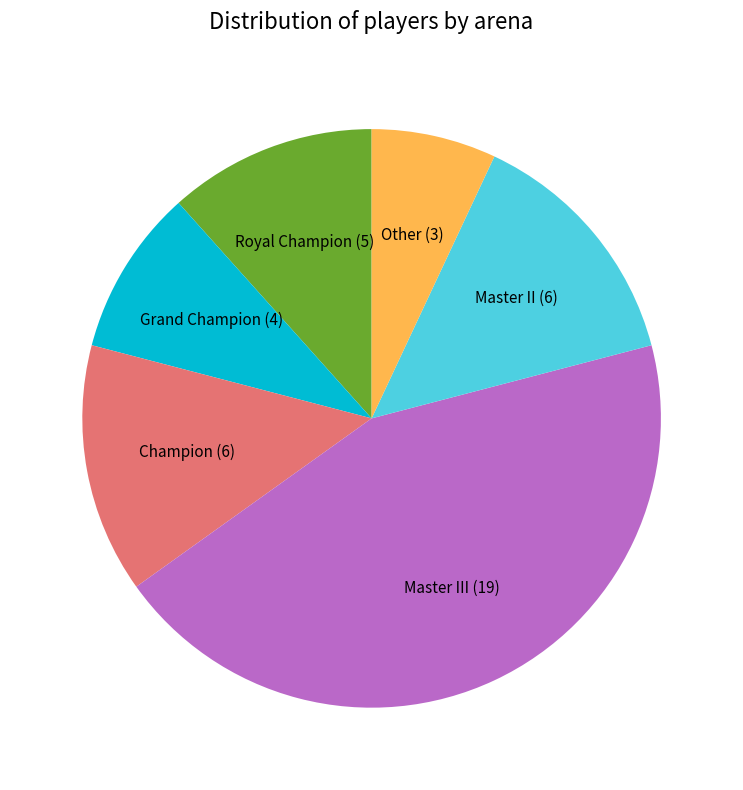

How many segments does this pie chart have?

6